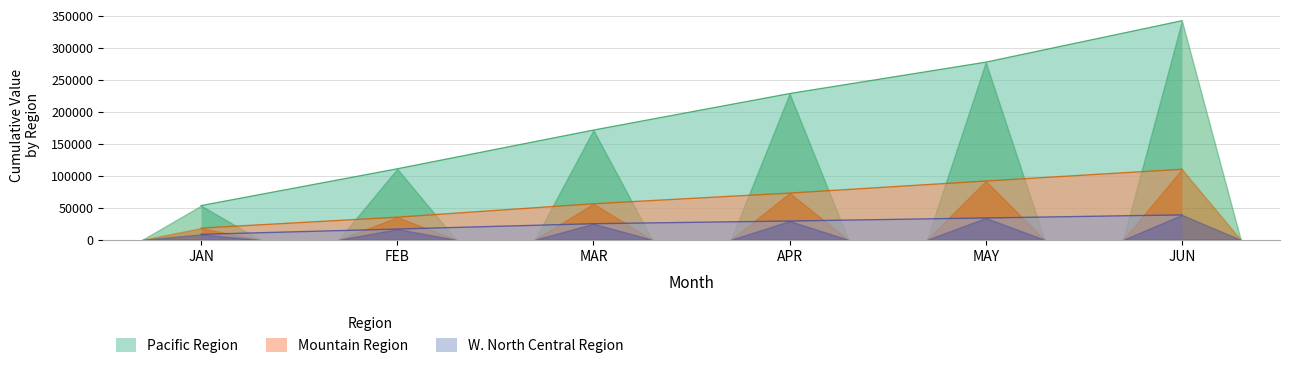

The value of Mountain Region at MAY is 91880.7. True or false?

True